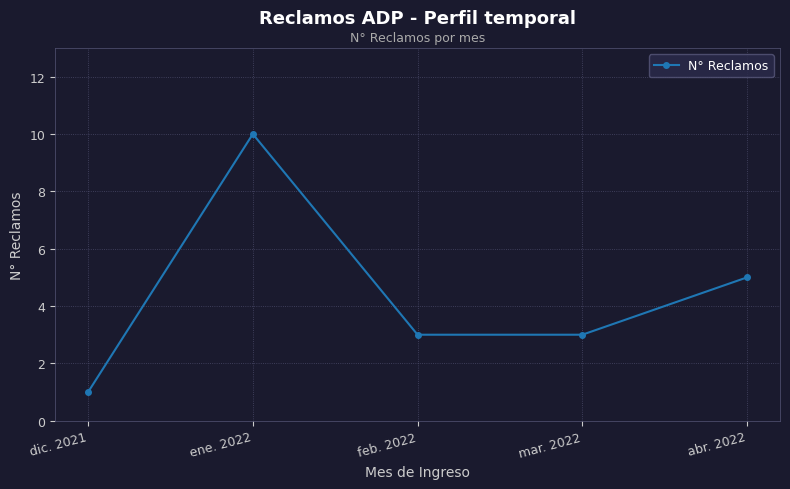

How many data points does each series have?

5